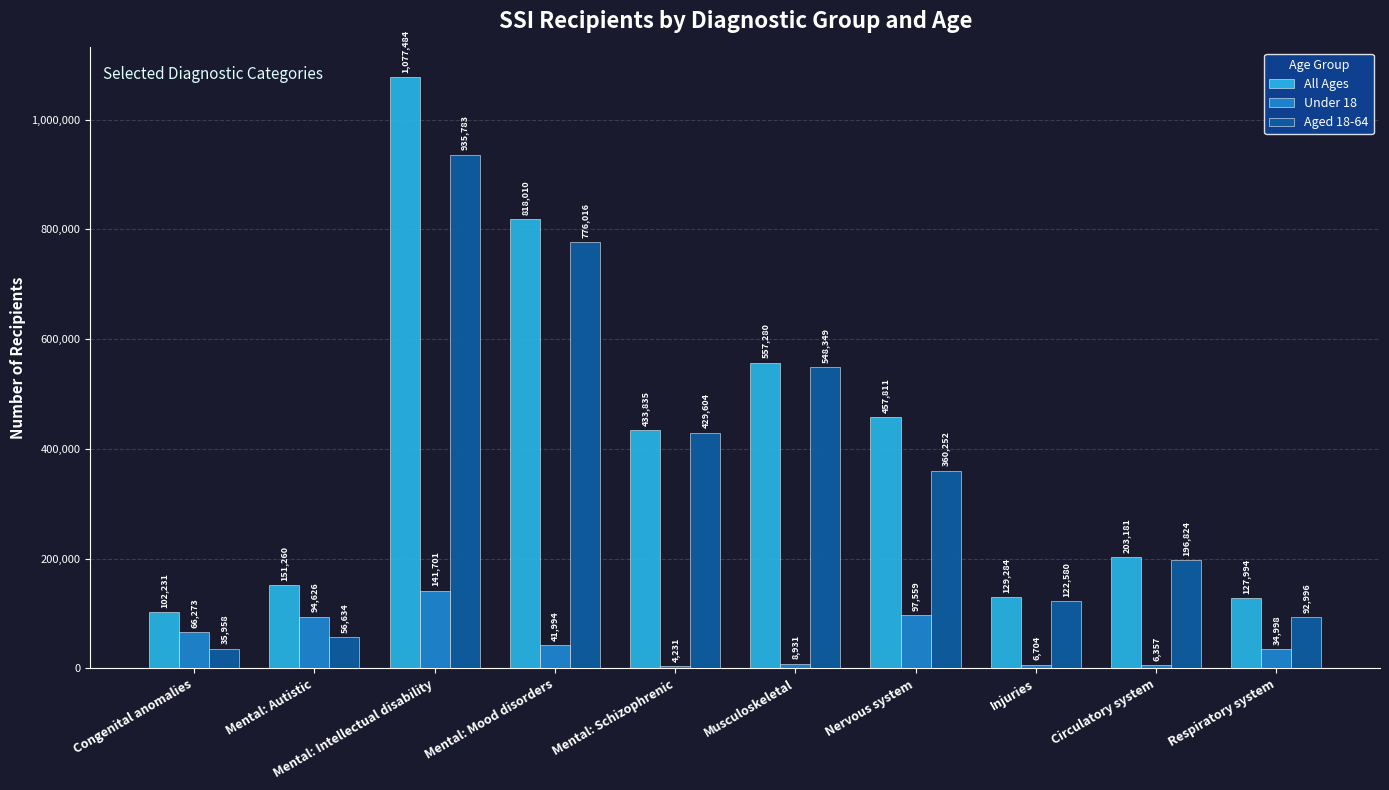

What is the label of the 1st bar from the left?

Congenital anomalies